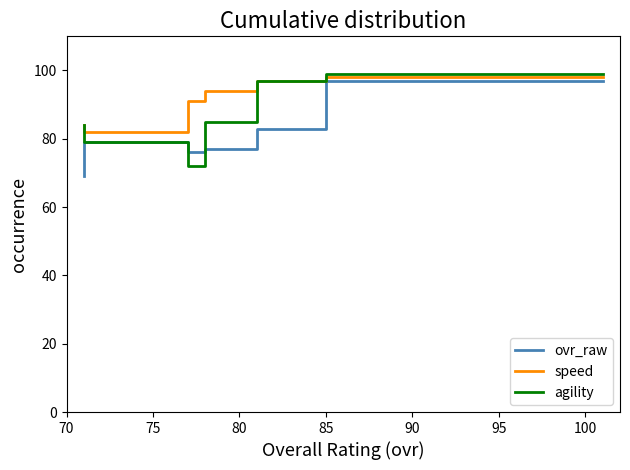

The value of speed at 85 is 29. True or false?

False